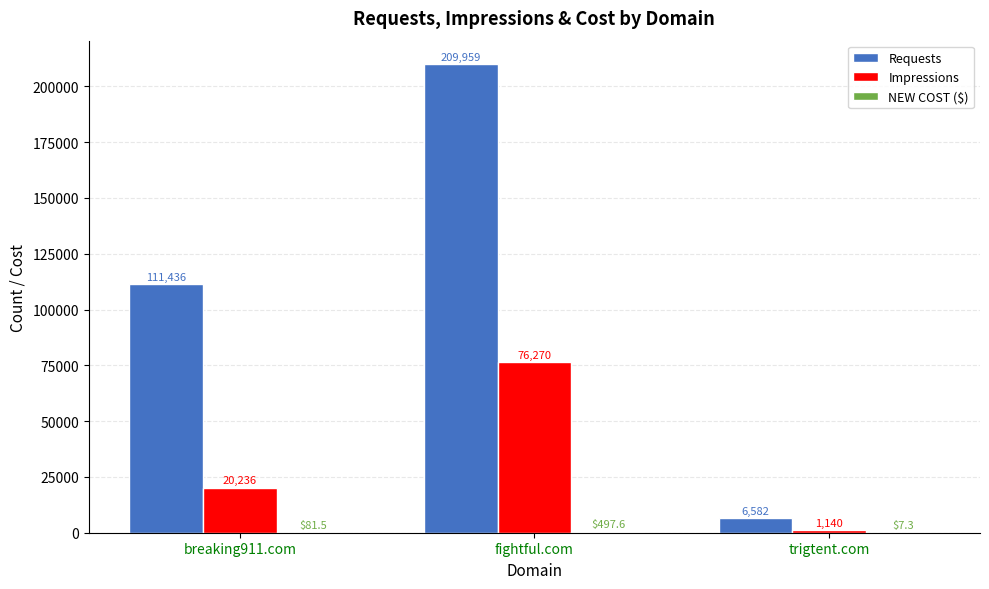

How many Impressions values are between 1140 and 76270?

3